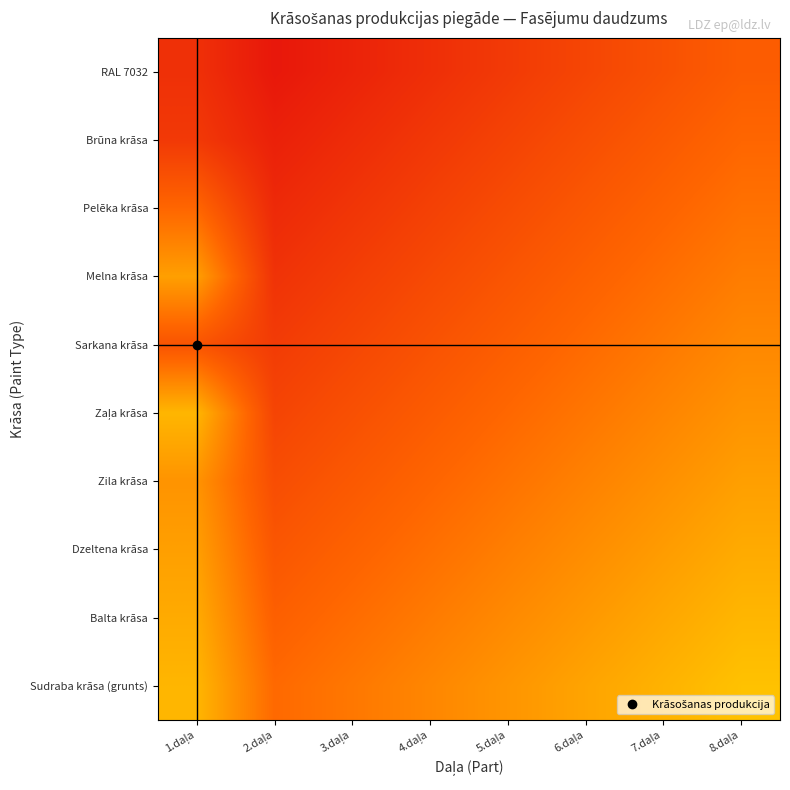

How many series are shown in this chart?

10